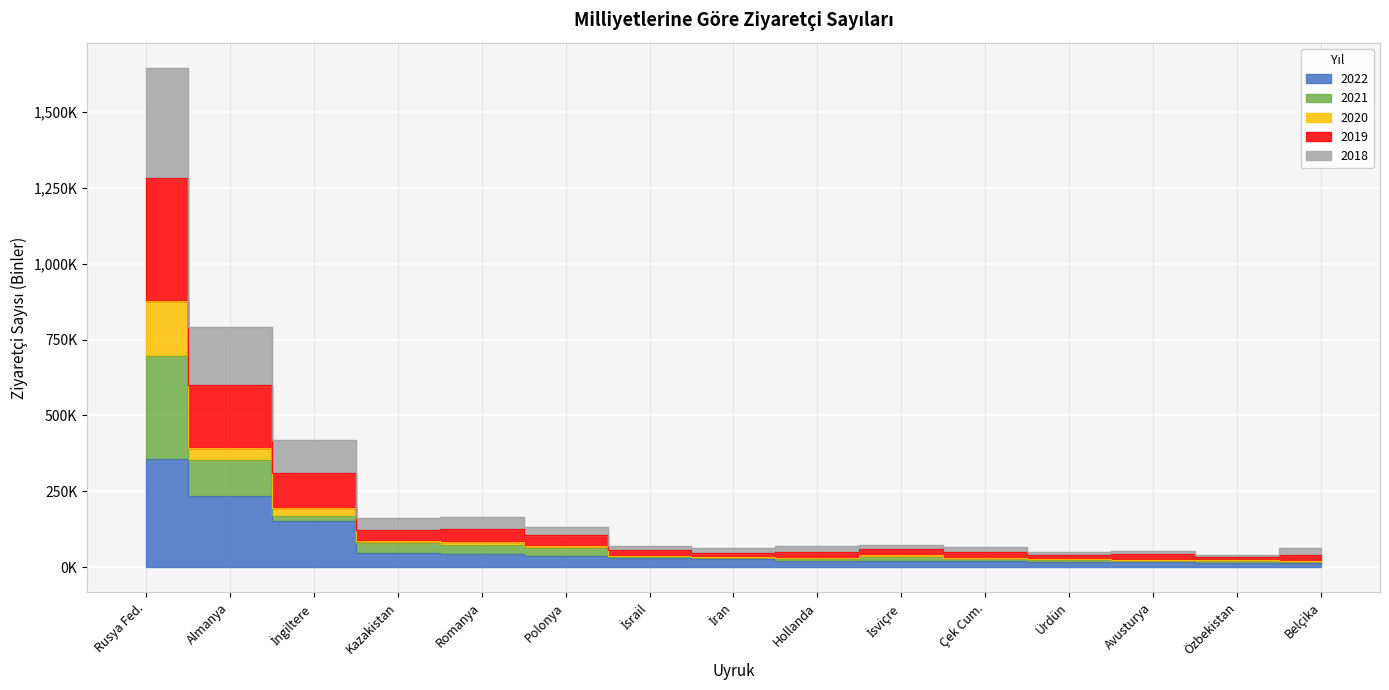

What is the greatest value displayed?

1645.0